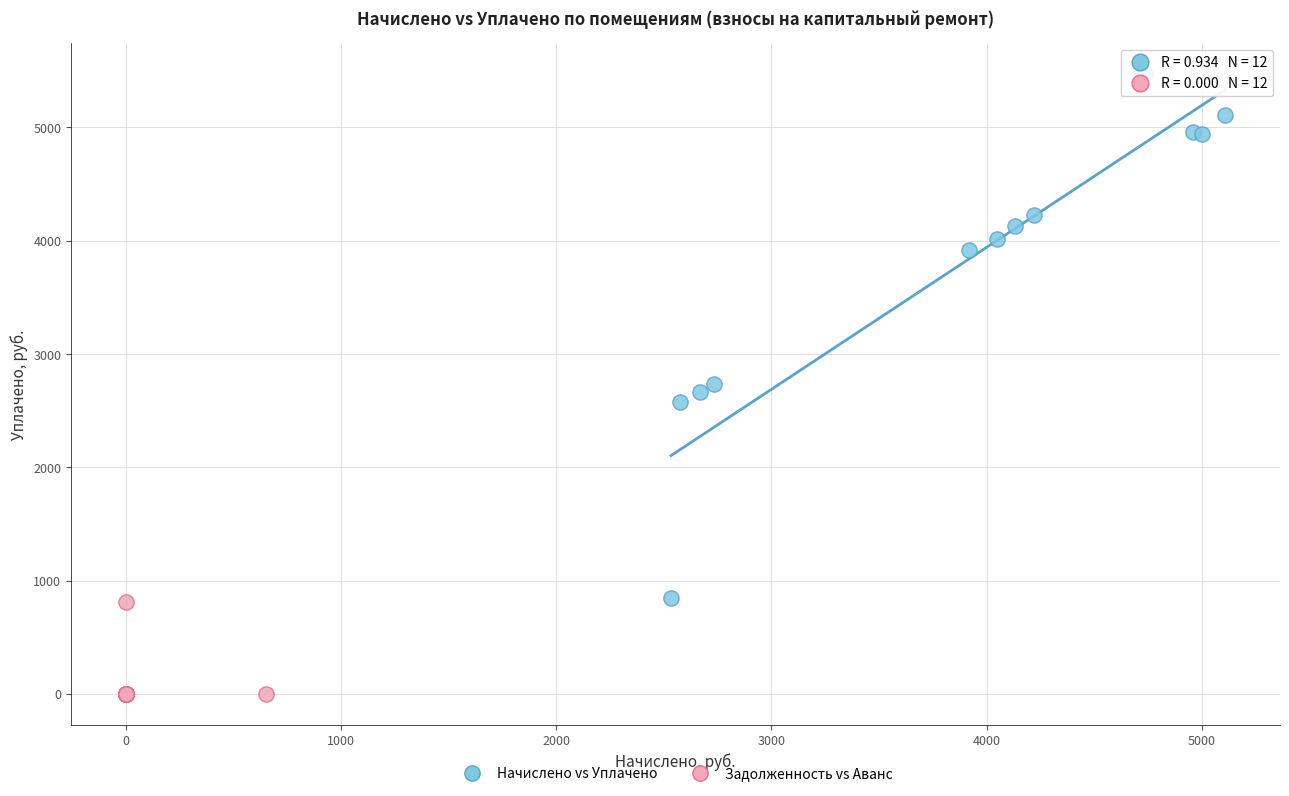

Which series contains the lowest Y value?

Задолженность vs Аванс